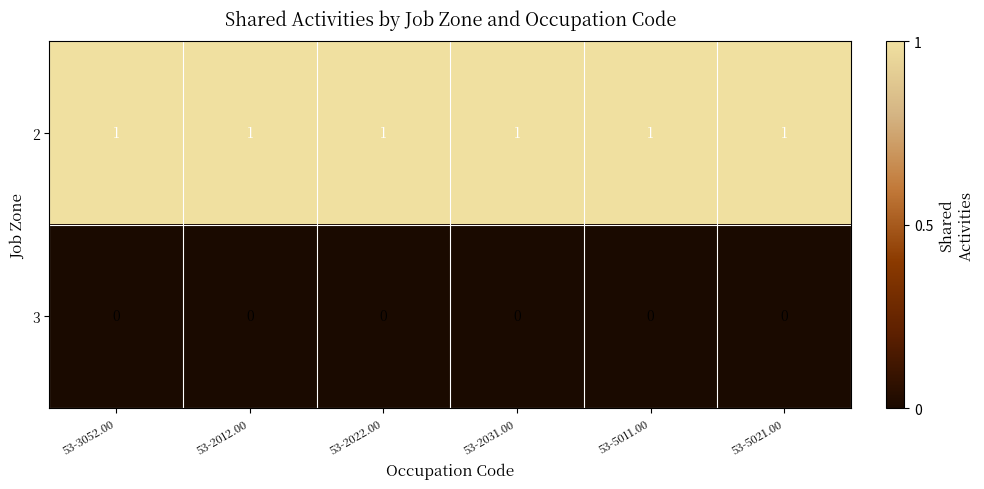

What is the greatest value displayed?

1